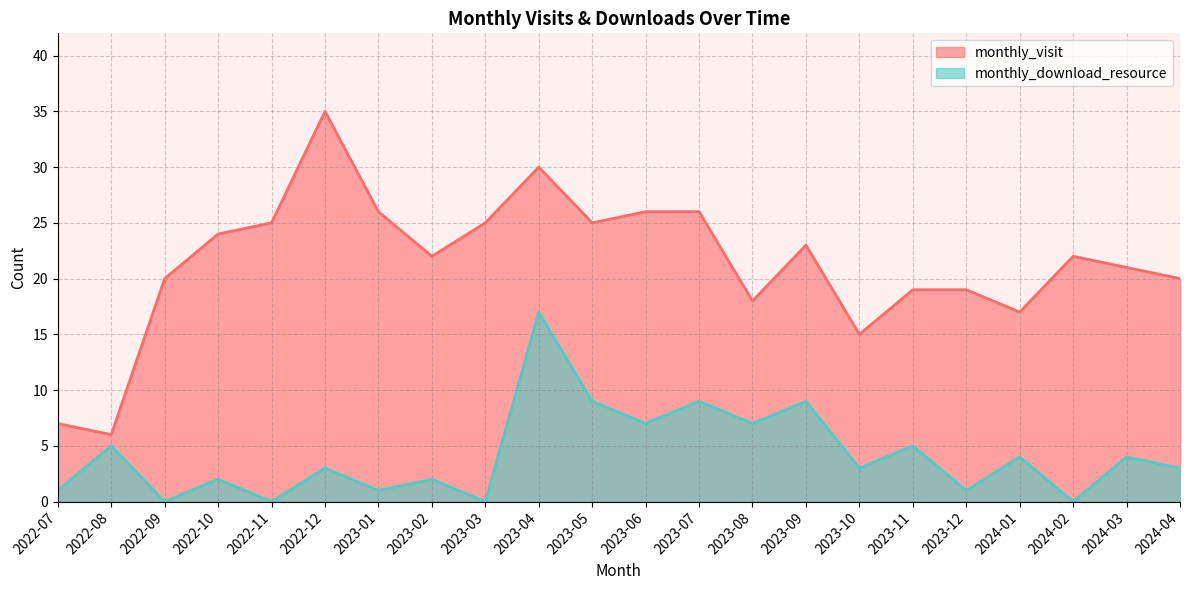

At how many categories does at least one series exceed 9?

20